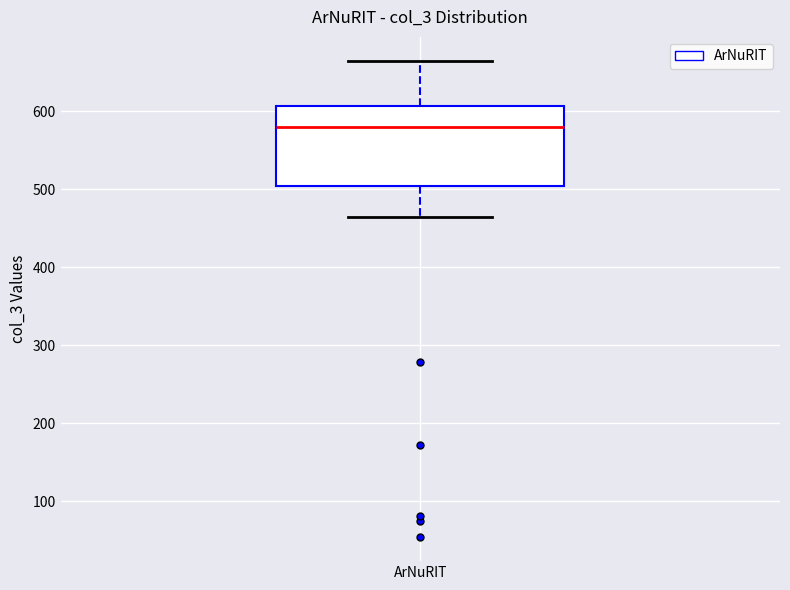

Read this box plot against the y-axis: the position of the median line, the range covered by the box, and the ends of both whiskers. The values are not printed on the chart, so give them approximately, as read against the axis.

median 580, box 500 to 610, whiskers 470 to 670